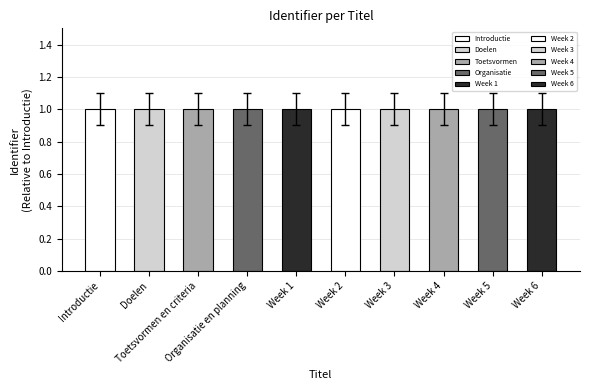

How many bars are there in total?

10